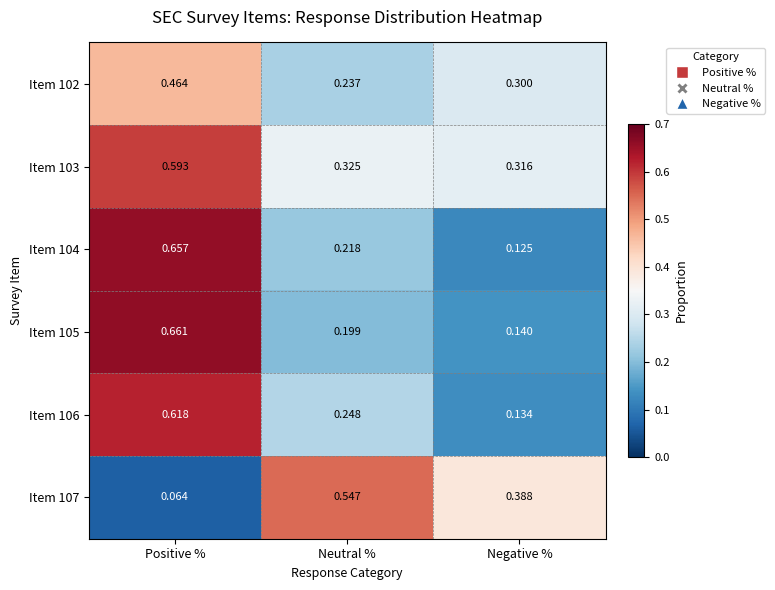

Rank the categories by Item 106 value from lowest to highest.

Negative %, Neutral %, Positive %